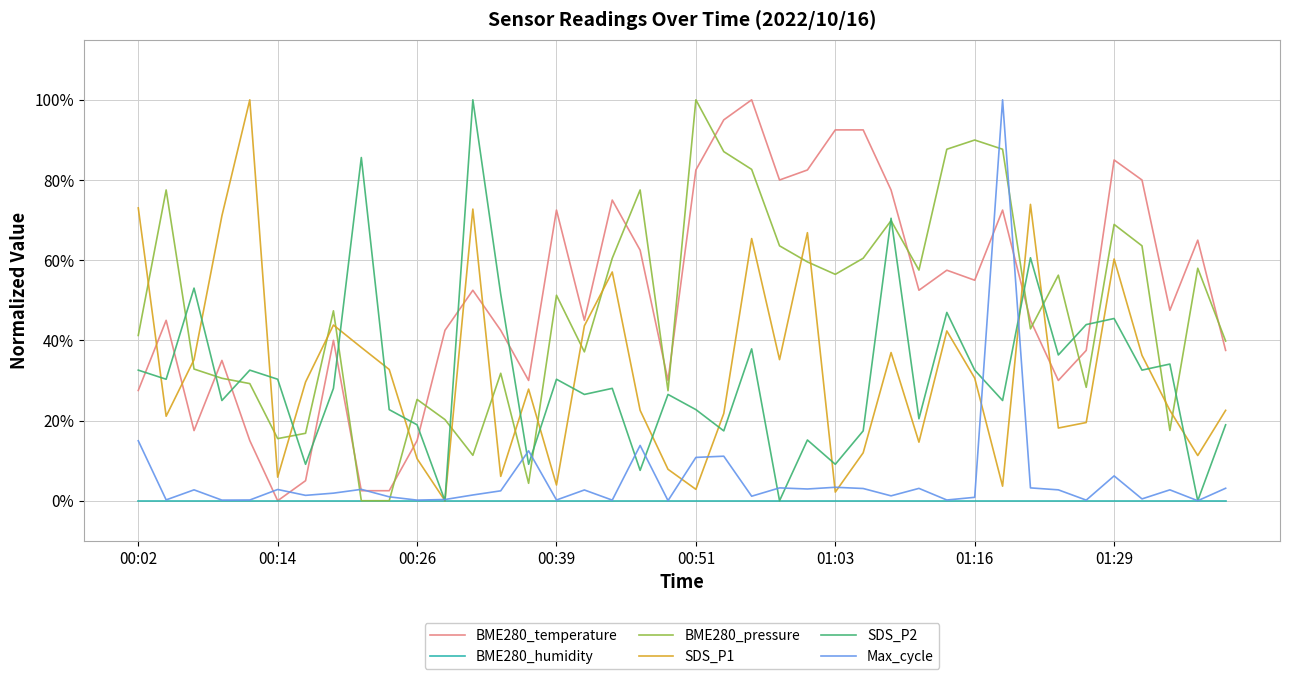

What is the difference between the second highest and minimum values in the BME280_pressure series?

0.9